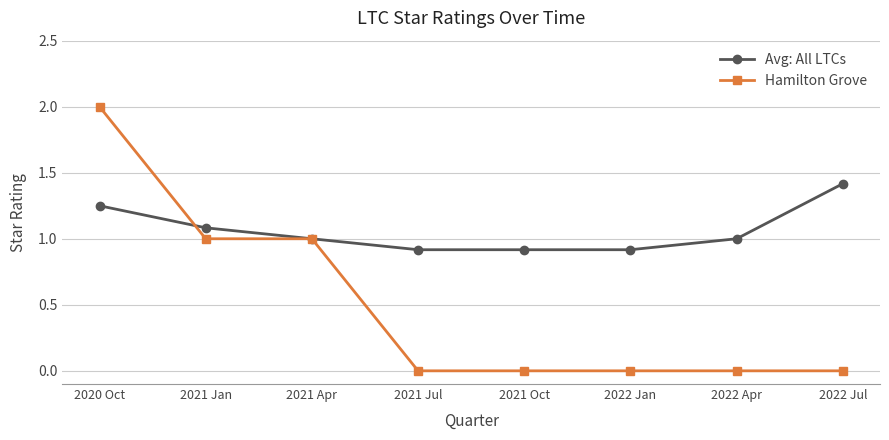

Rank the series at 2022 Jul from highest to lowest value.

Avg: All LTCs, Hamilton Grove